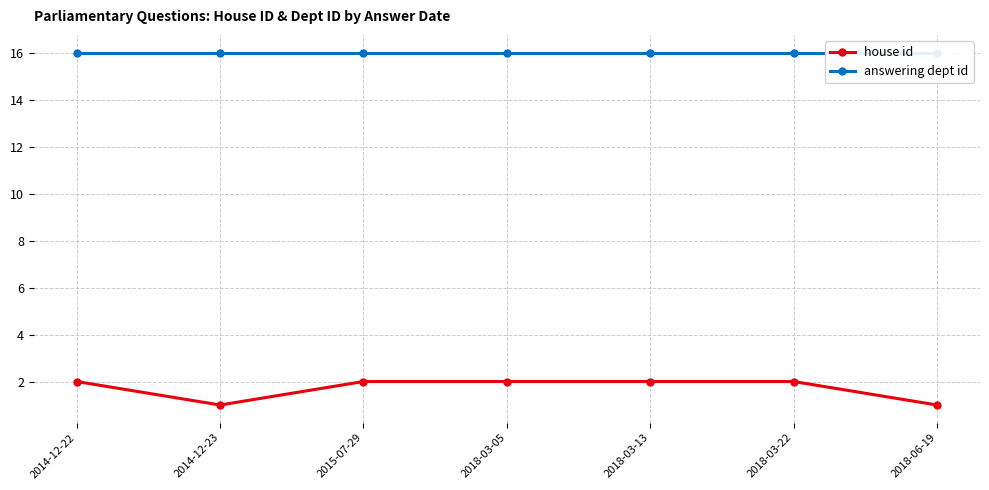

What are all the series names shown in the legend?

house id, answering dept id